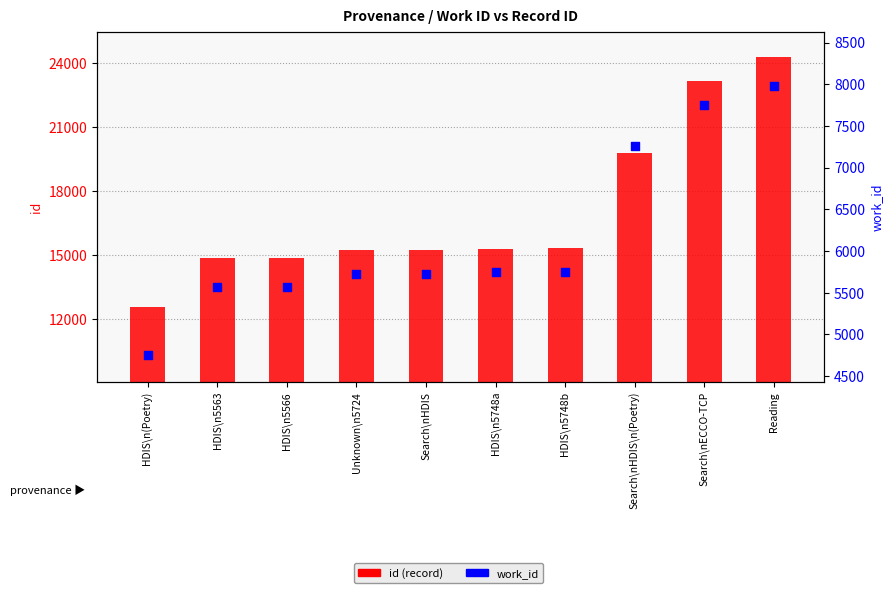

What is the total value across all series at HDIS\n5563?

20431